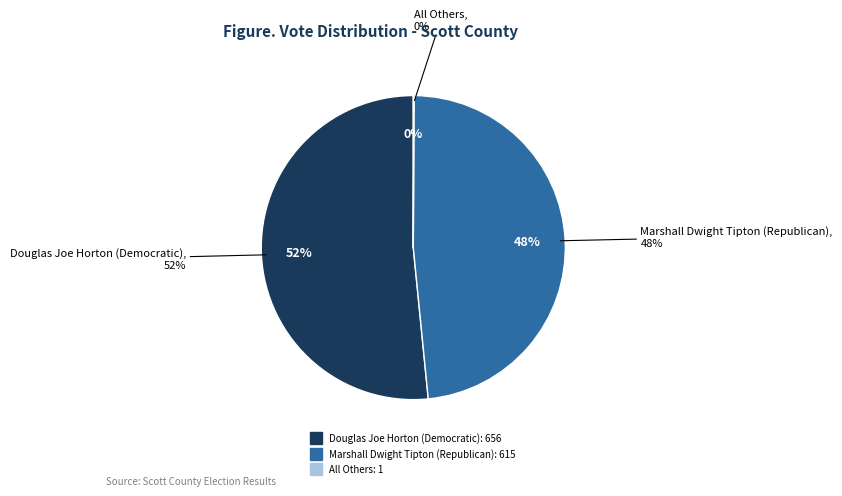

To the nearest percent, what percentage of the pie is Marshall Dwight Tipton (Republican)?

48%